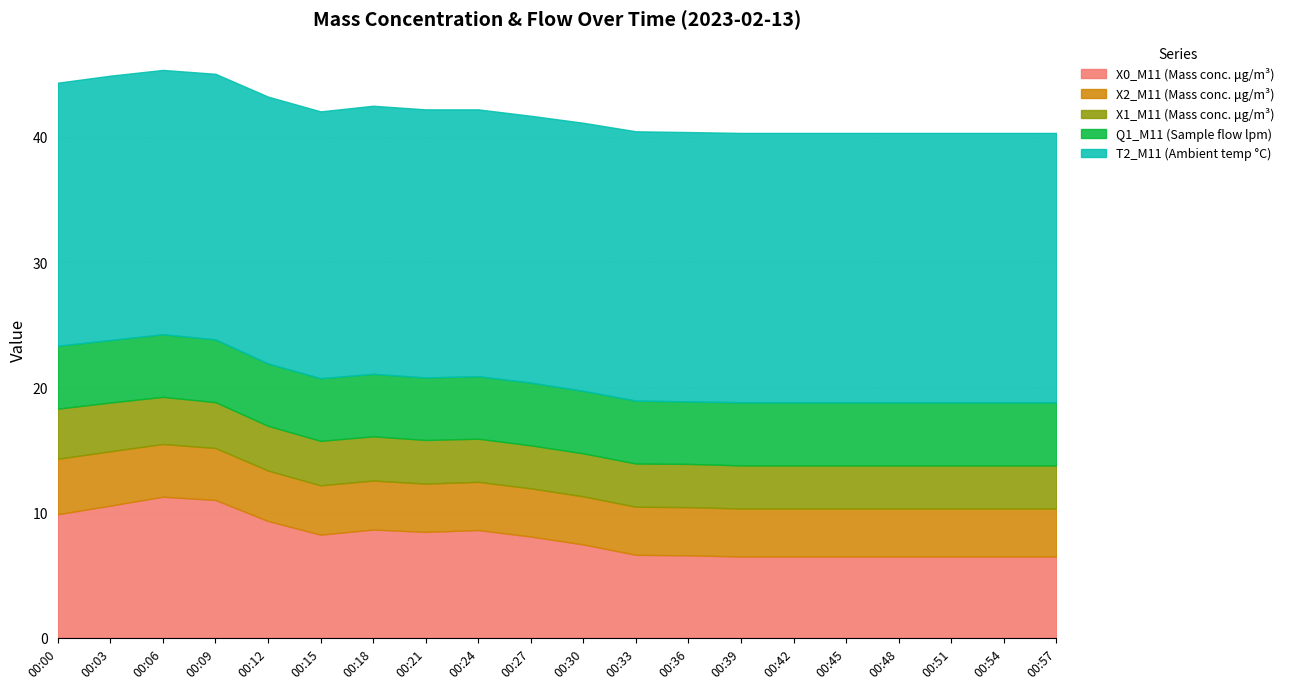

Count the number of categories in the chart.

20